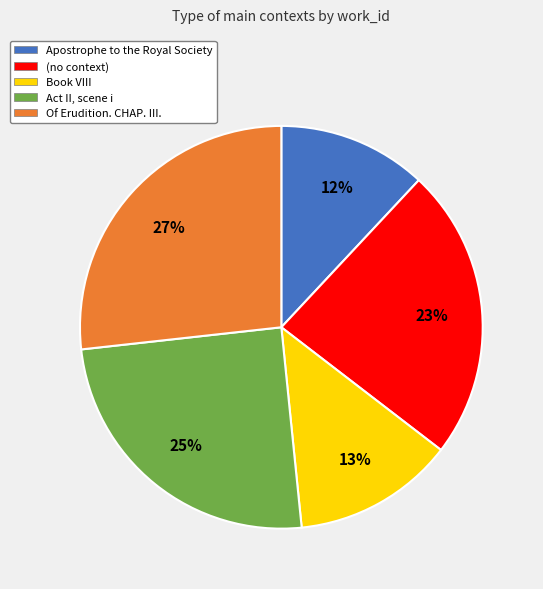

Which slice is the smallest?

Apostrophe to the Royal Society